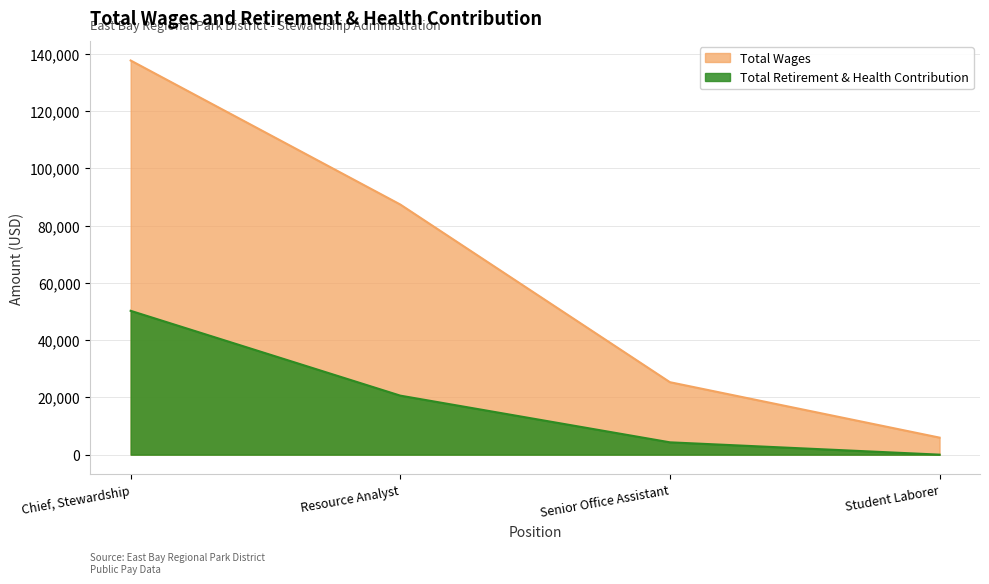

True or false: Total Wages has more than 0 points higher than both neighbors.

False